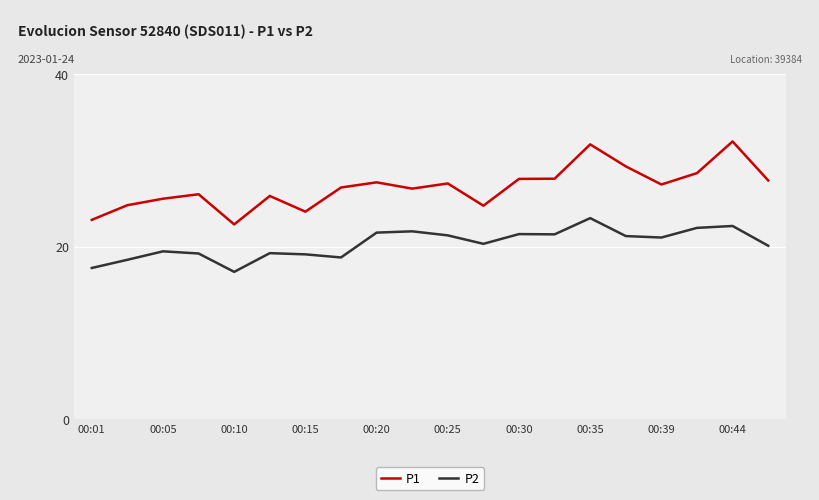

True or false: P1 and P2 intersect in this chart.

False